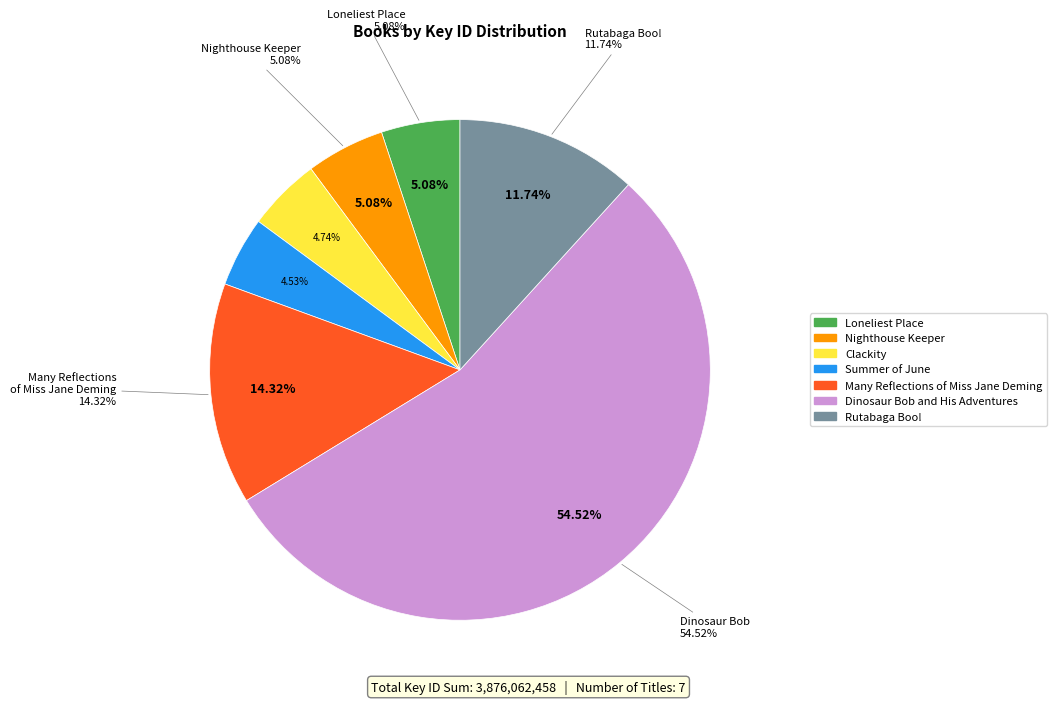

Rank the categories by value from highest to lowest.

Dinosaur Bob and His Adventures, Many Reflections of Miss Jane Deming, Rutabaga Boo!, Loneliest Place, Nighthouse Keeper, Clackity, Summer of June